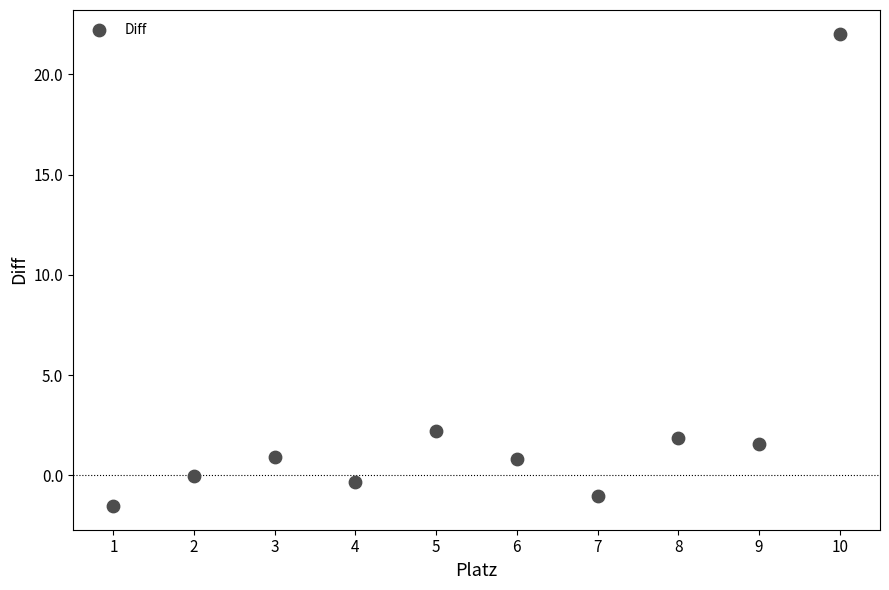

What is the average Y value?

2.7